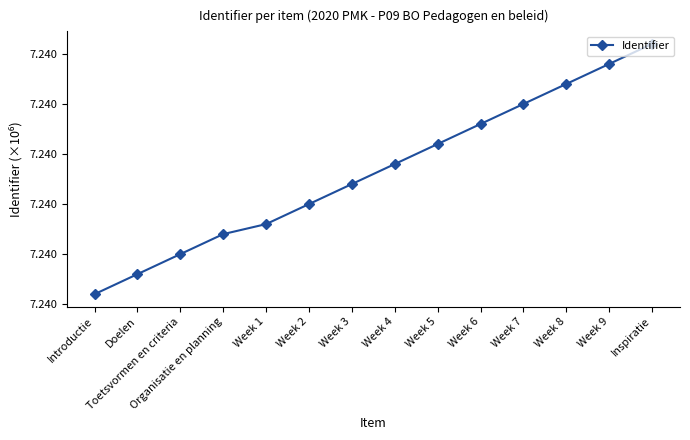

Rank the categories by value from highest to lowest.

Inspiratie, Week 9, Week 8, Week 7, Week 6, Week 5, Week 4, Week 3, Week 2, Week 1, Organisatie en planning, Toetsvormen en criteria, Doelen, Introductie